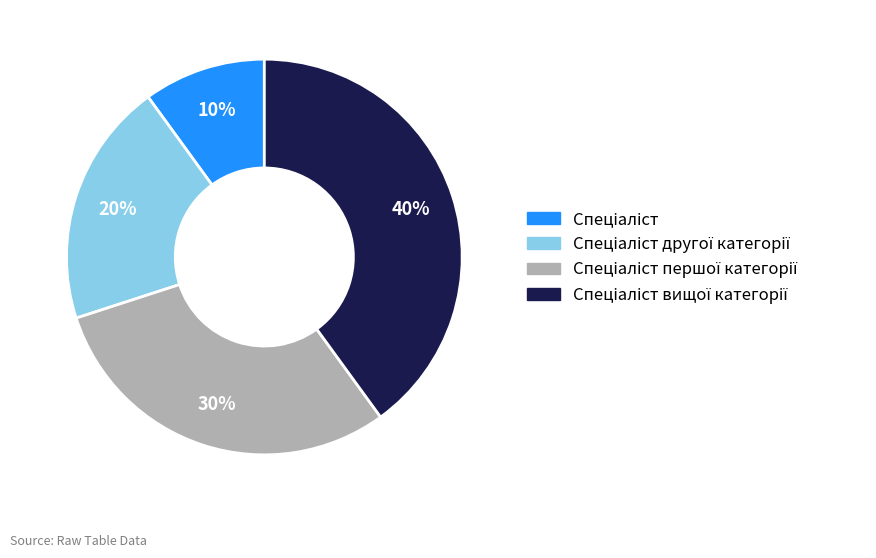

To the nearest percent, what is the average slice percentage?

25%